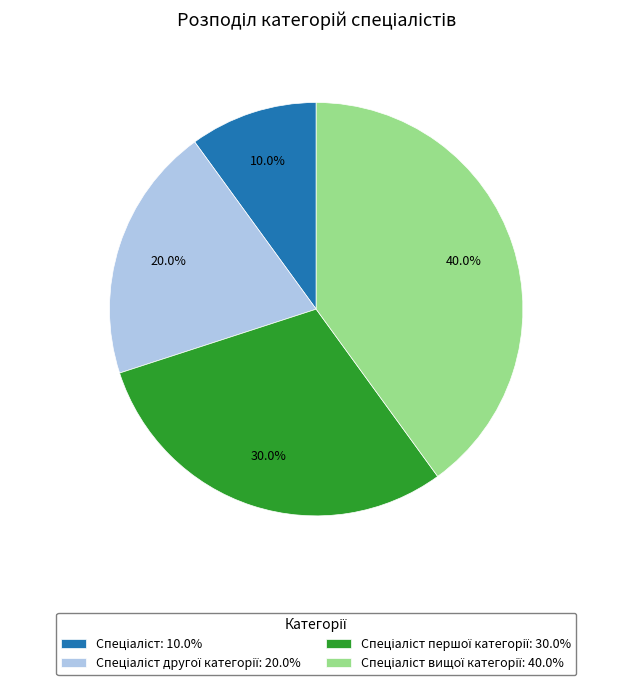

Is there any slice that represents more than half of the pie?

No